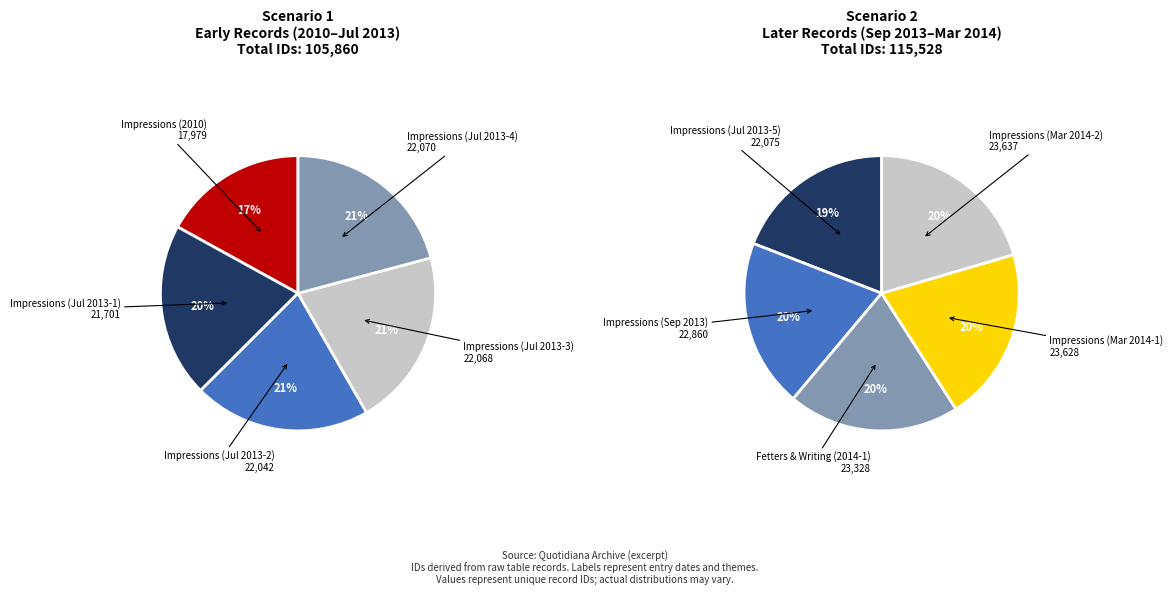

How much of the chart is everything except 2014-03-12?

89.3%